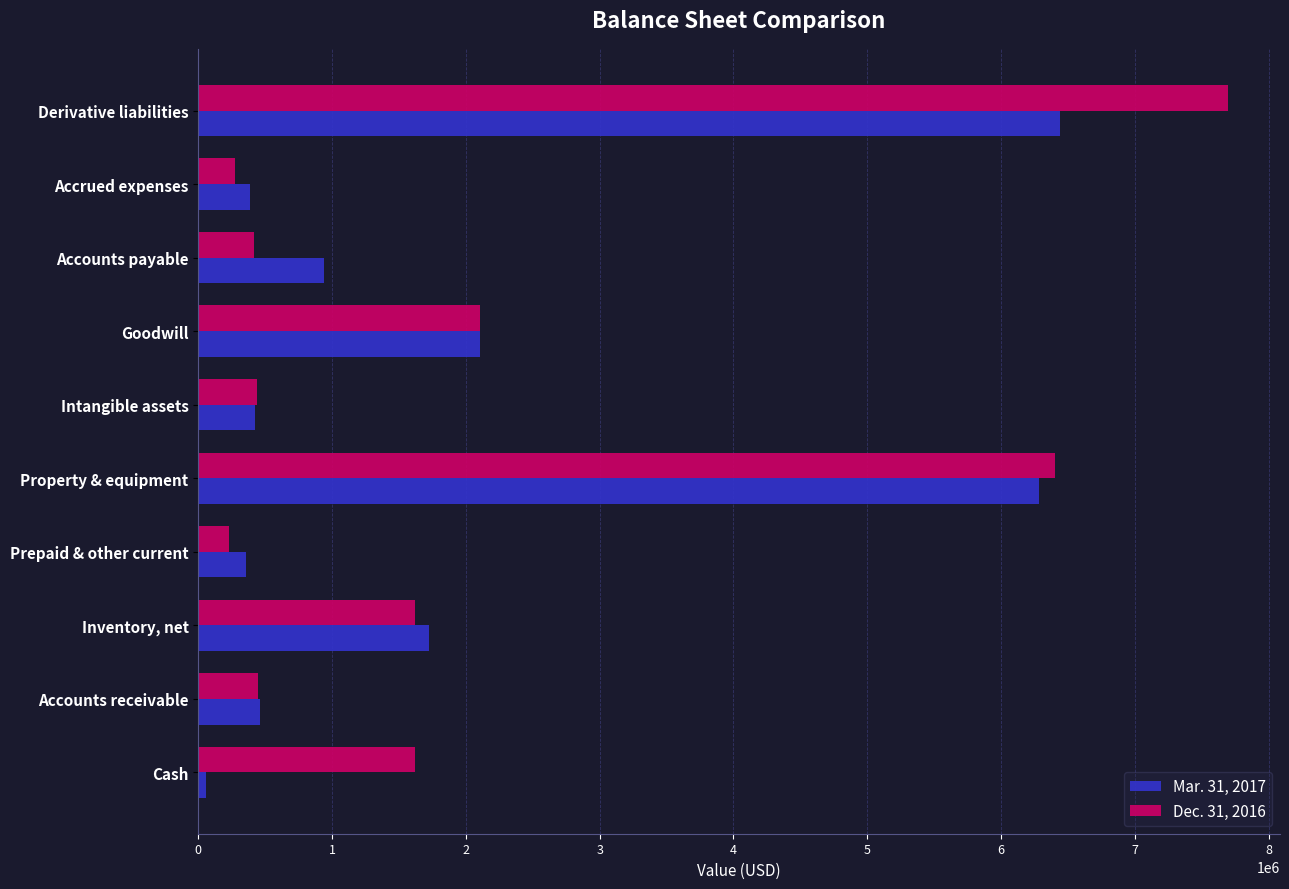

Which series has the widest spread of values?

Dec. 31, 2016